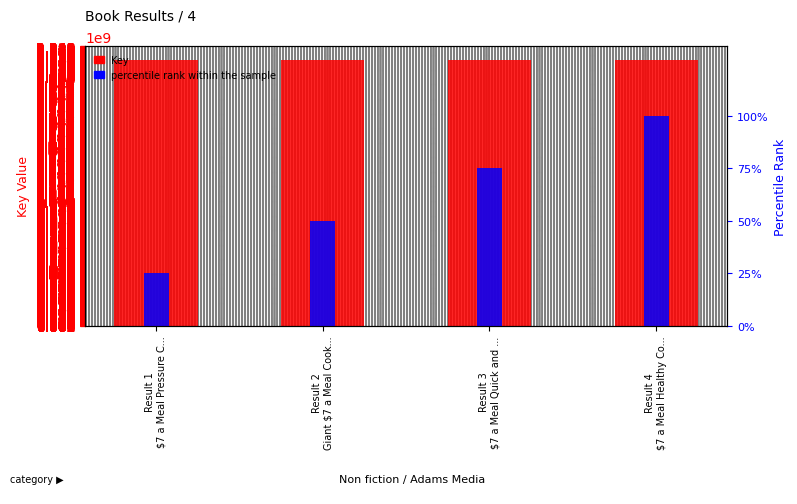

What is the average value of the percentile rank within the sample series?

62